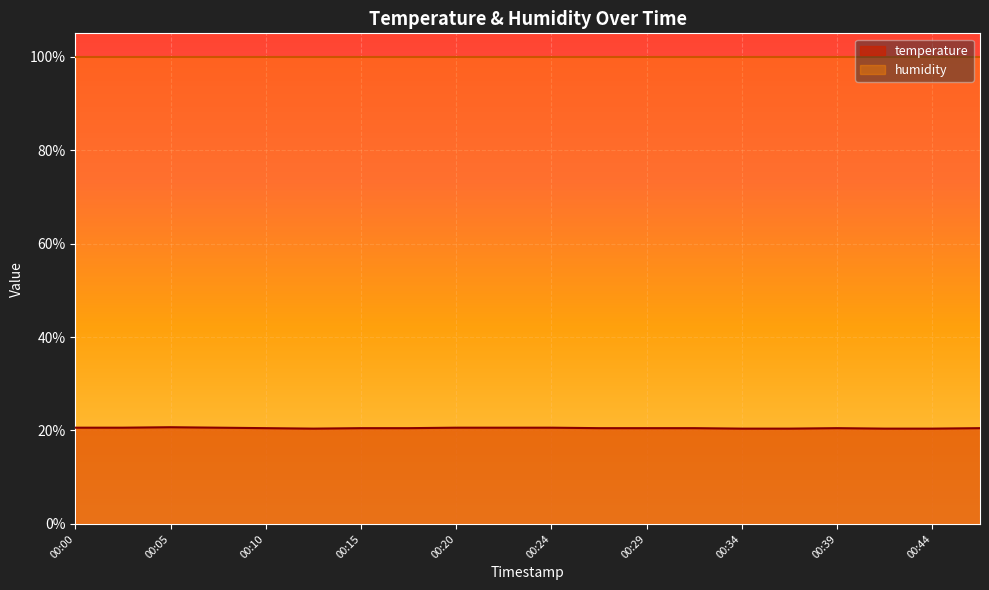

How many data points does each series have?

20